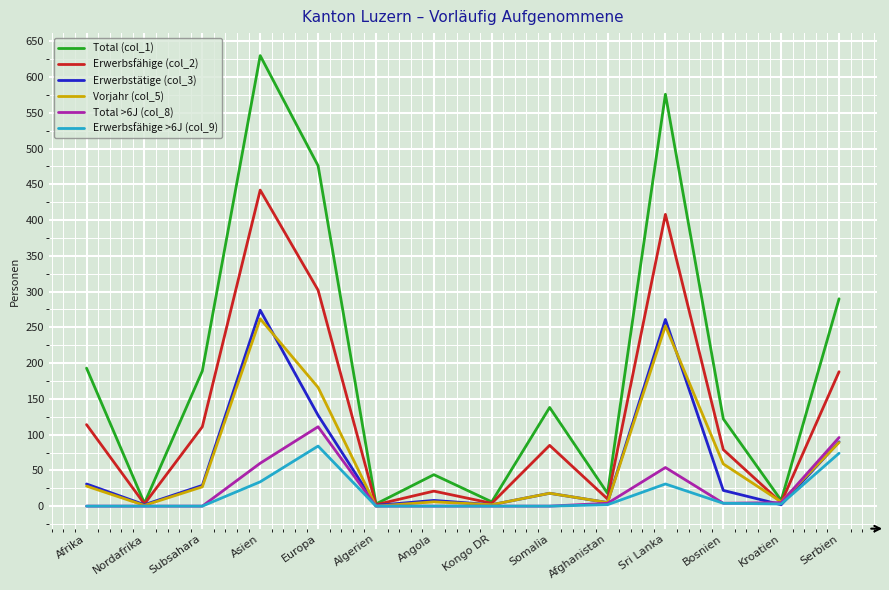

What is the difference between the Erwerbstätige (col_3) values at Nordafrika and Bosnien?

20